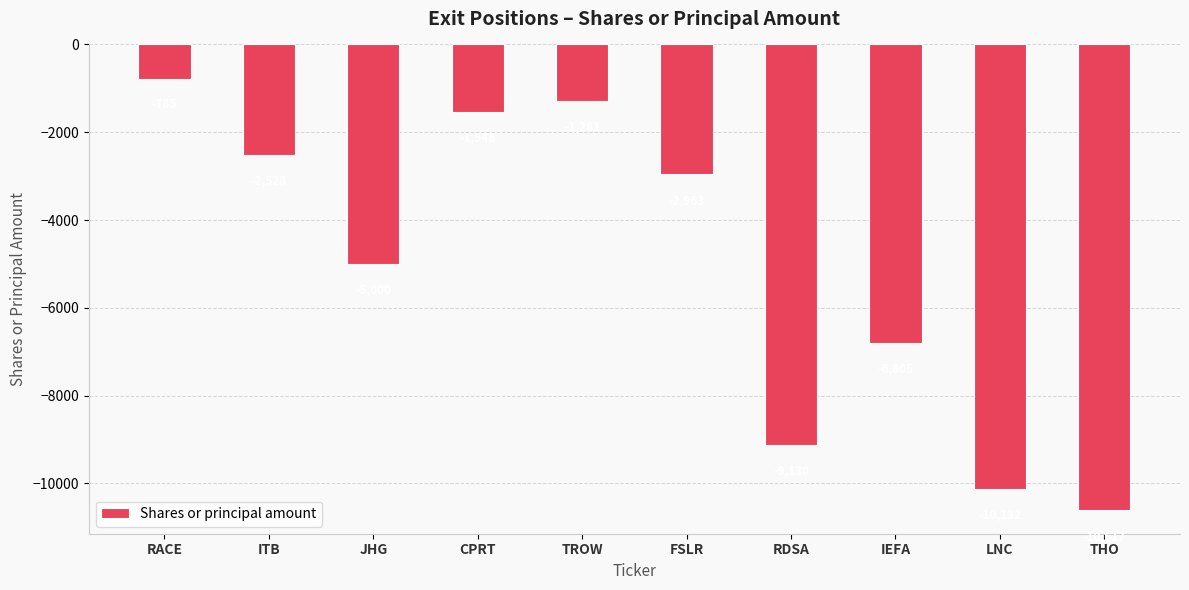

Does the chart contain any negative values?

Yes